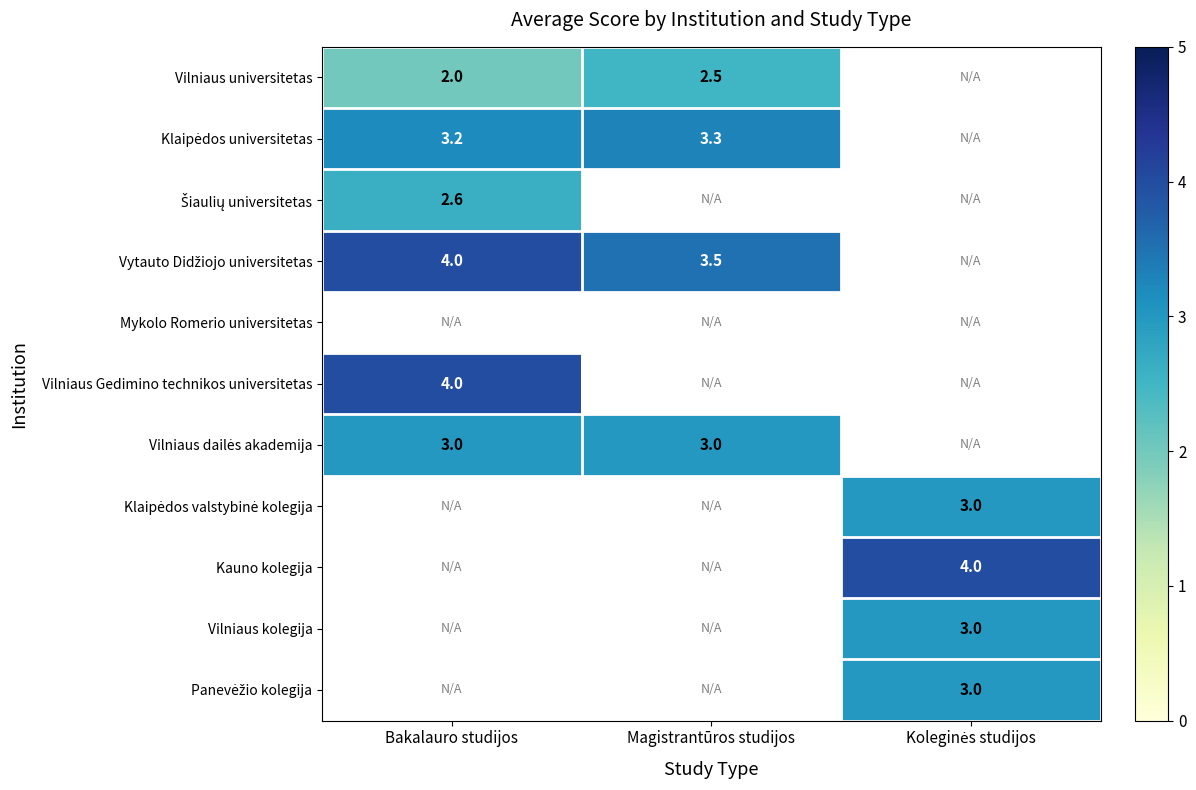

True or false: Vilniaus Gedimino technikos universitetas has a value of 4.0 at Bakalauro studijos.

True